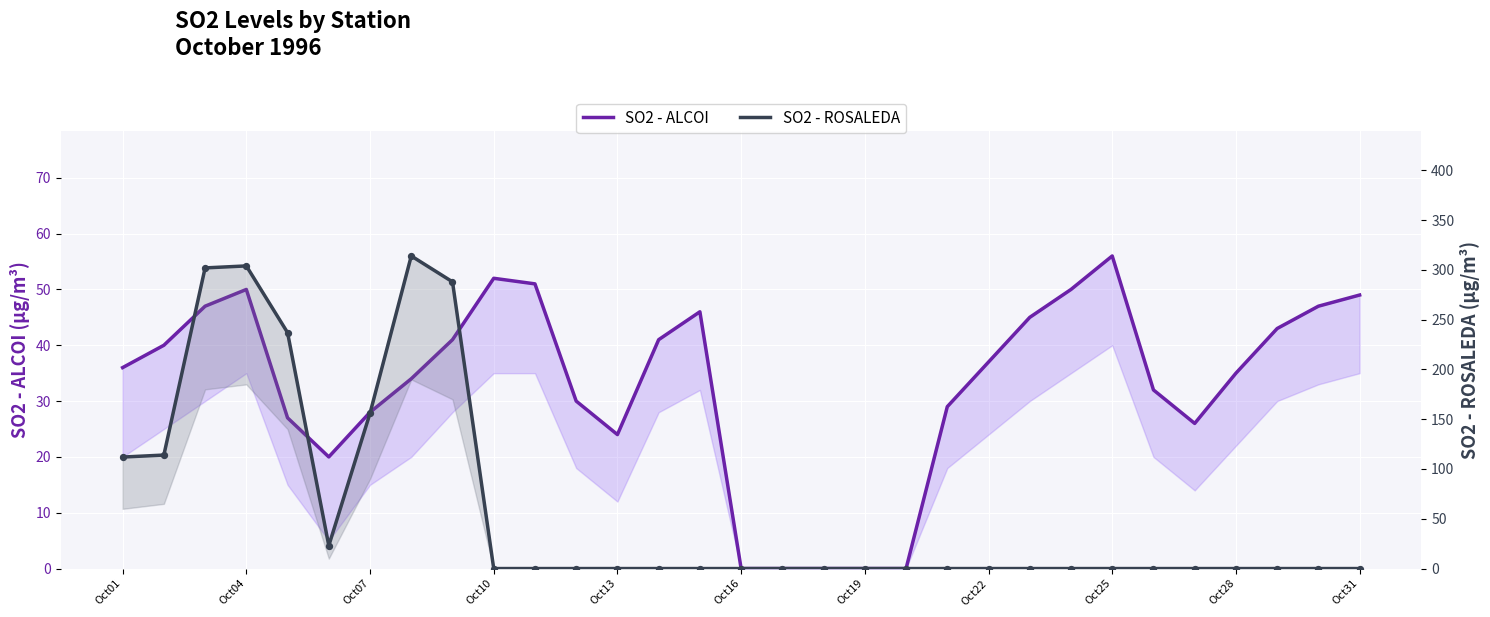

Which series has the widest spread of Y values?

SO2 - ROSALEDA